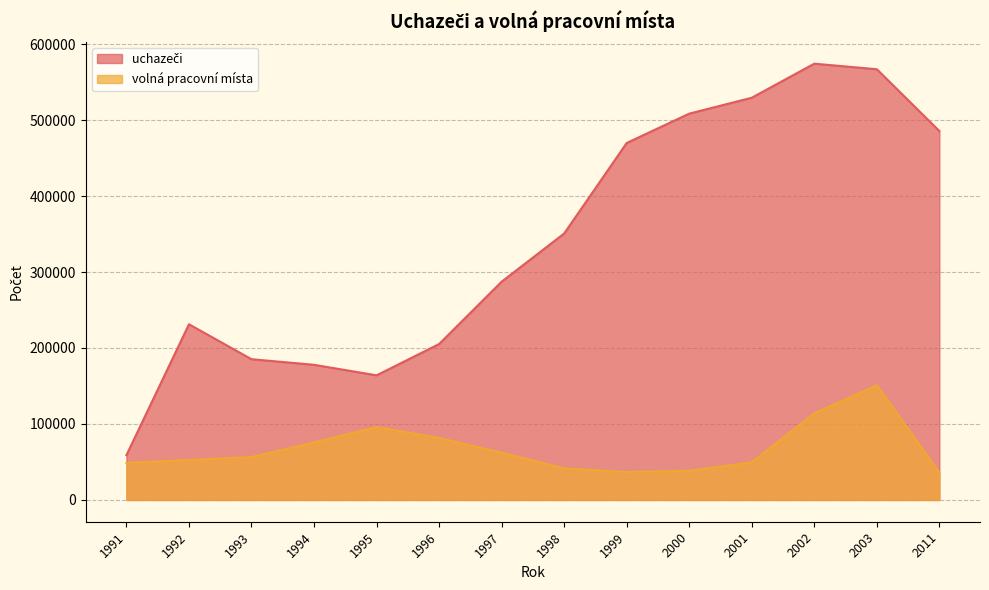

What is the difference between the maximum and second lowest values in the volná pracovní místa series?

114257